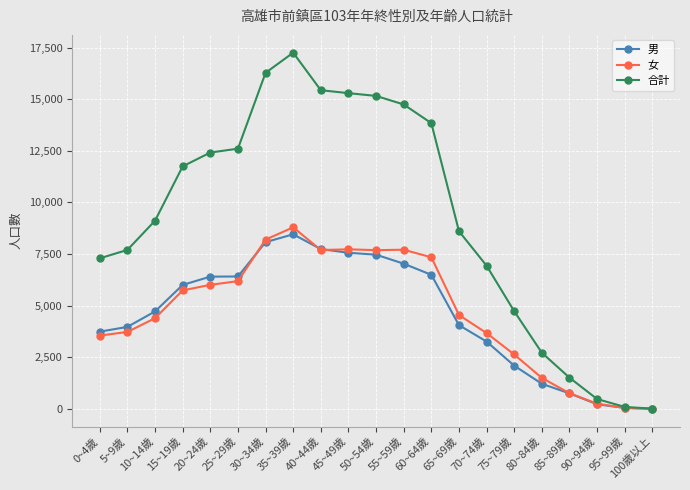

Which label corresponds to the largest value in the chart?

35~39歲